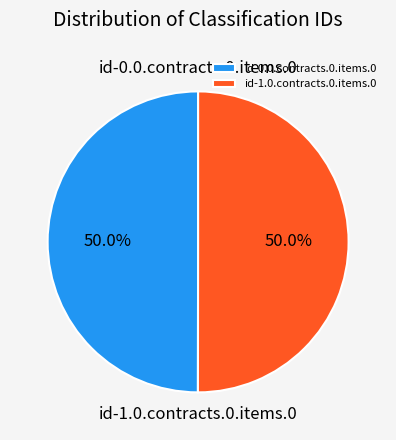

Combined, what portion of the pie is id-0.0.contracts.0.items.0 and id-1.0.contracts.0.items.0?

100.0%